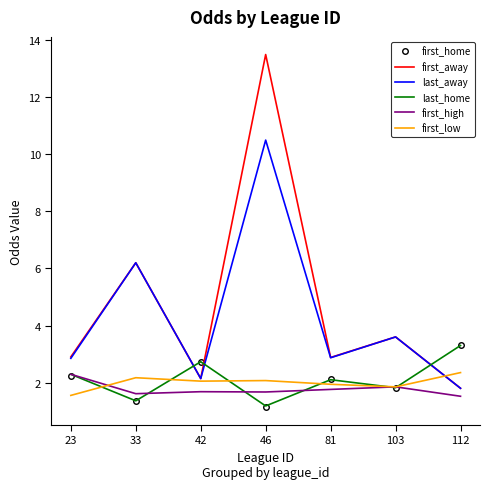

In first_high, how many points are higher than both neighbors (excluding endpoints)?

2